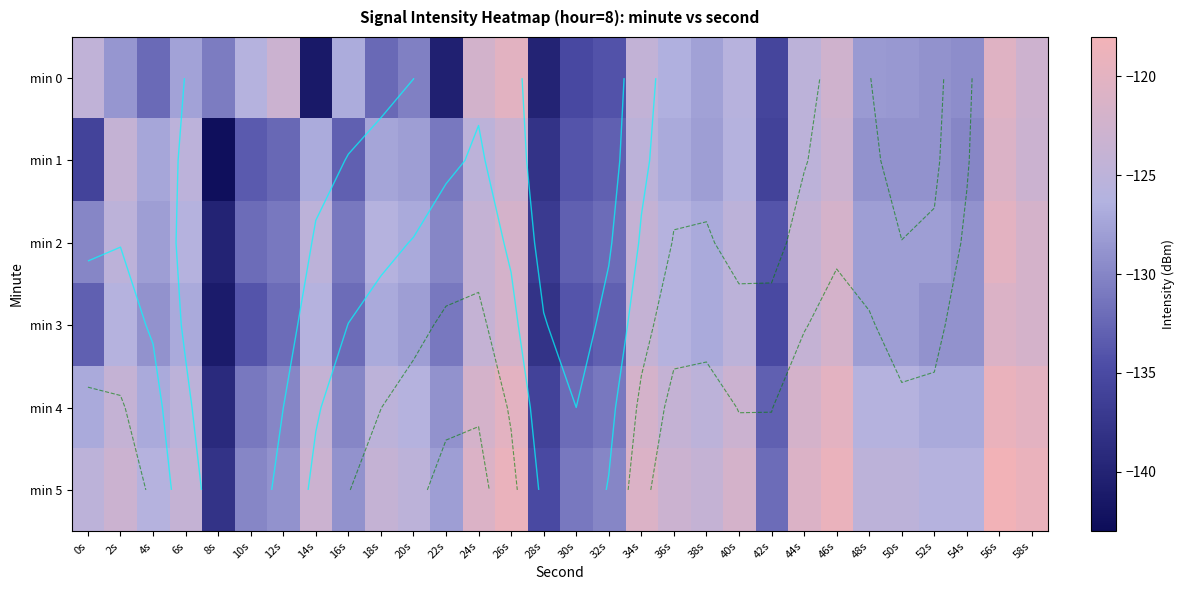

Rank the categories by min 1 value from lowest to highest.

8s, 28s, 42s, 0s, 30s, 10s, 32s, 16s, 12s, 22s, 54s, 48s, 50s, 52s, 20s, 38s, 18s, 4s, 36s, 14s, 40s, 6s, 24s, 34s, 44s, 2s, 26s, 46s, 58s, 56s